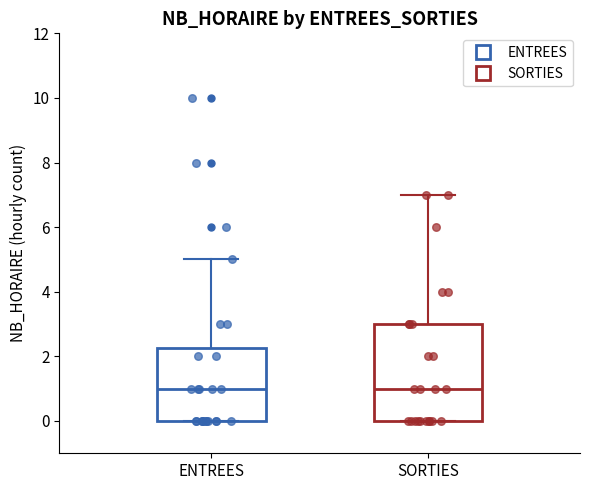

Reading left to right, transcribe this box plot: for each box, give where its median line is, the range the box spans, and where its two whiskers end, as read against the y-axis. The values are not printed on the chart, so give them approximately, as read against the axis.

ENTREES: median 1.0, box 0.0 to 2.2, whiskers 0.0 to 5.0
SORTIES: median 1.0, box 0.0 to 3.0, whiskers 0.0 to 7.0